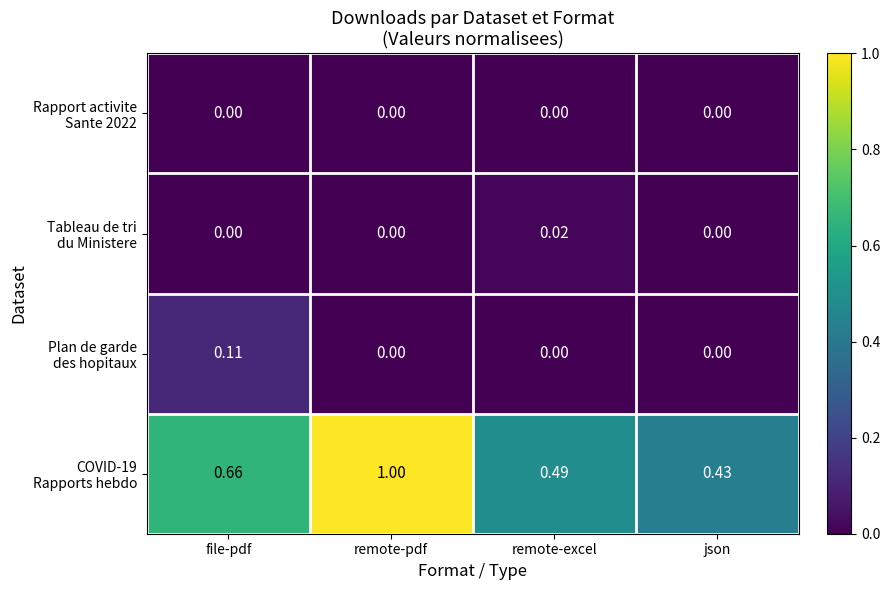

At which category is the sum across all series the highest?

remote-pdf